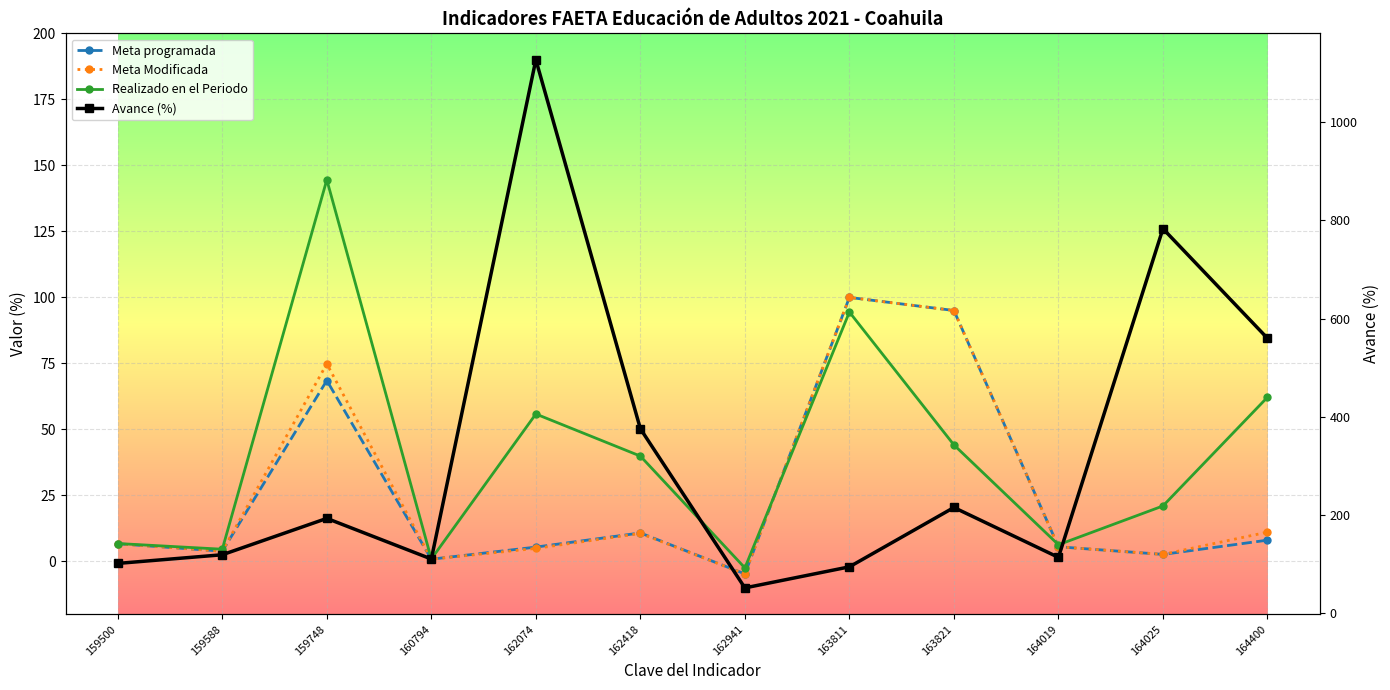

At which category does Avance (%) reach its first local valley?

160794